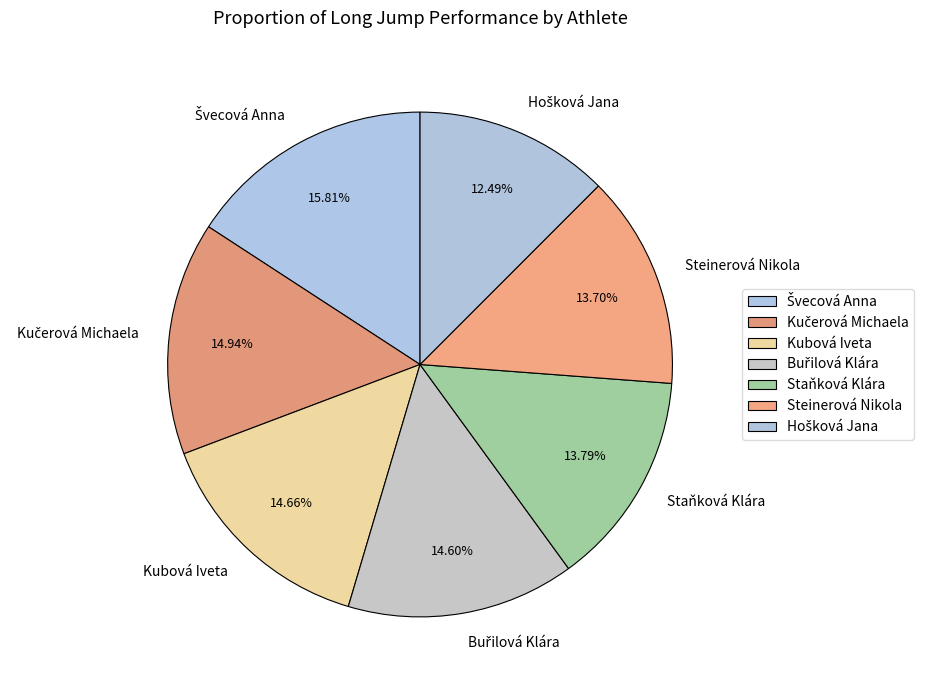

Approximately how many times larger is the value at Staňková Klára compared to Kubová Iveta?

0.9